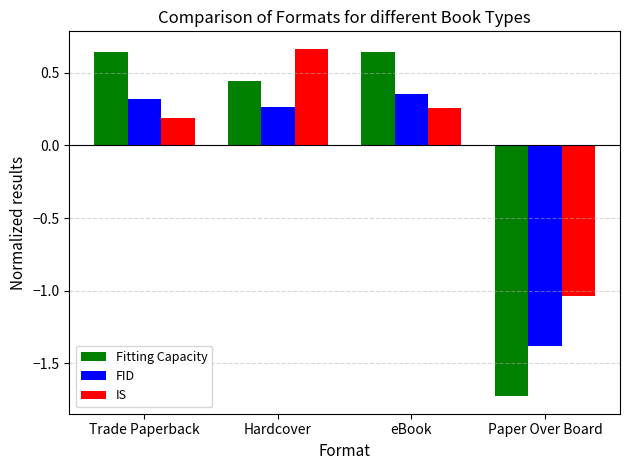

At which label does Fitting Capacity first exceed 0?

Trade Paperback